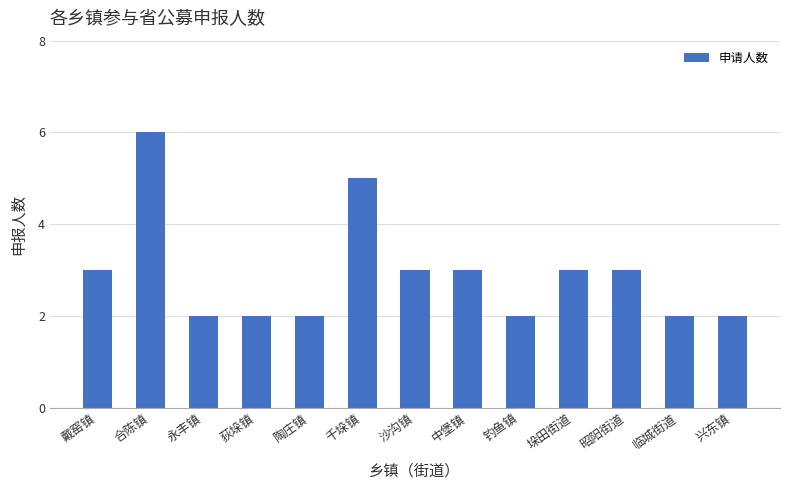

What is the label of the 12th bar from the right?

合陈镇